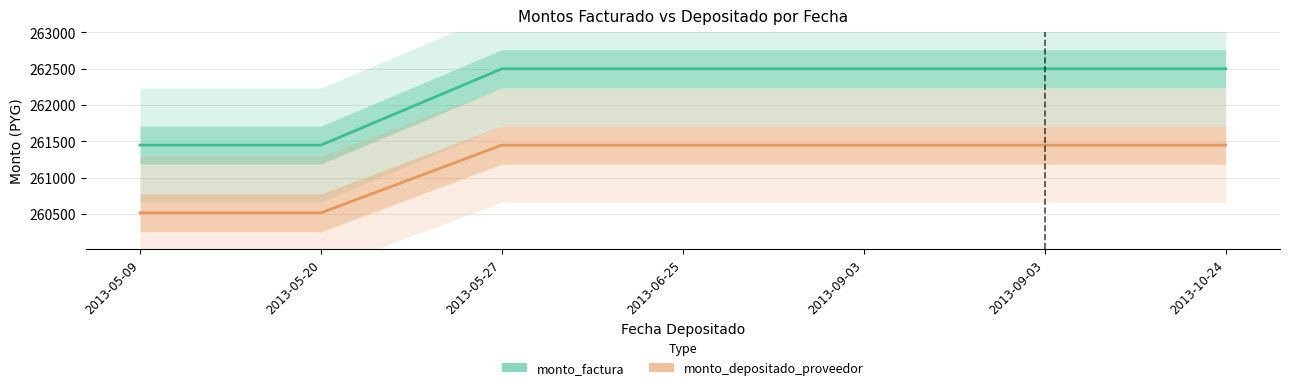

How many lines are shown in the chart?

2